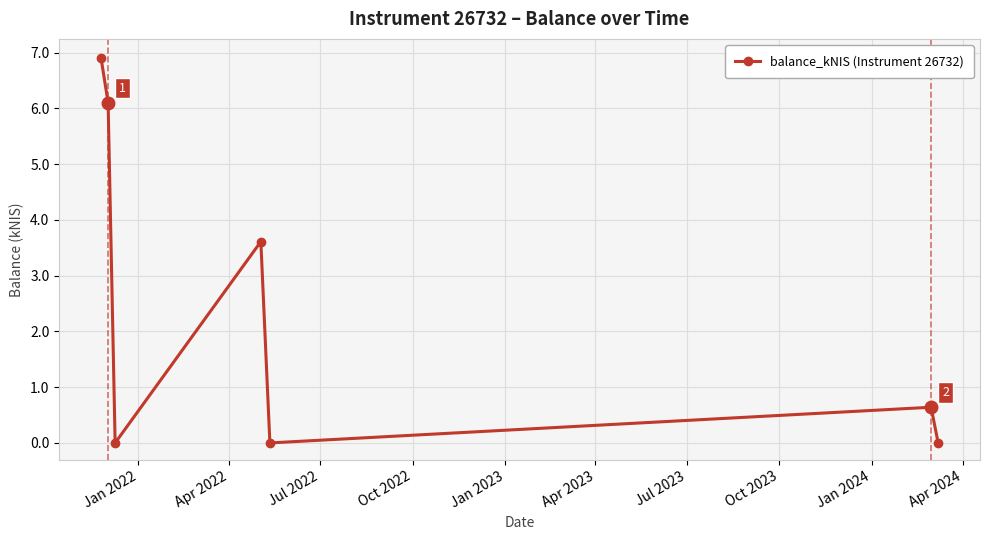

Reading left to right, transcribe all the data shown in this chart.

6.9	6.1	0.0	3.6	0.0	0.6	0.0